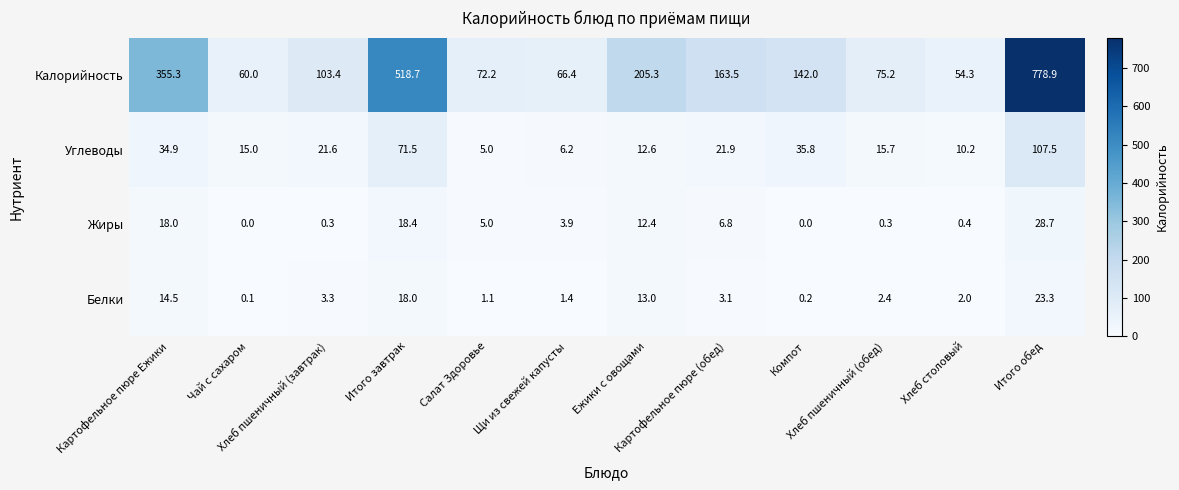

List the series in order of their peak value, highest first.

Калорийность, Углеводы, Жиры, Белки